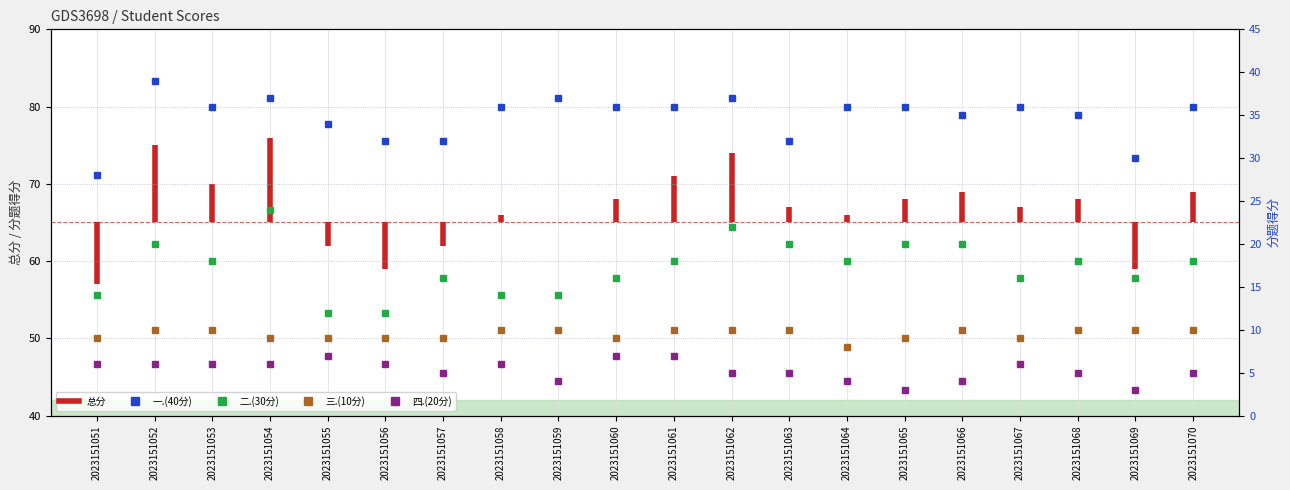

At how many categories does at least one series exceed 33?

15